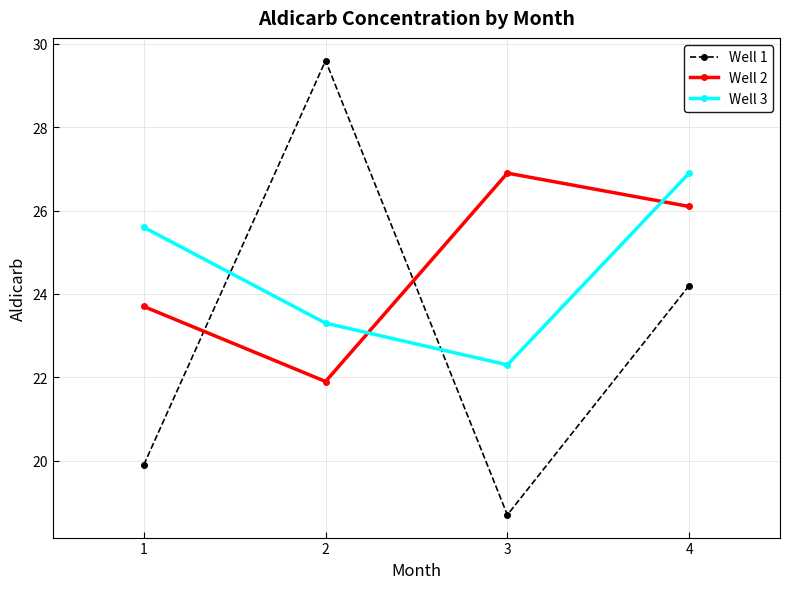

Reading left to right, what are all the values shown in this chart?

Well 1: 1=19.9	2=29.6	3=18.7	4=24.2
Well 2: 1=23.7	2=21.9	3=26.9	4=26.1
Well 3: 1=25.6	2=23.3	3=22.3	4=26.9